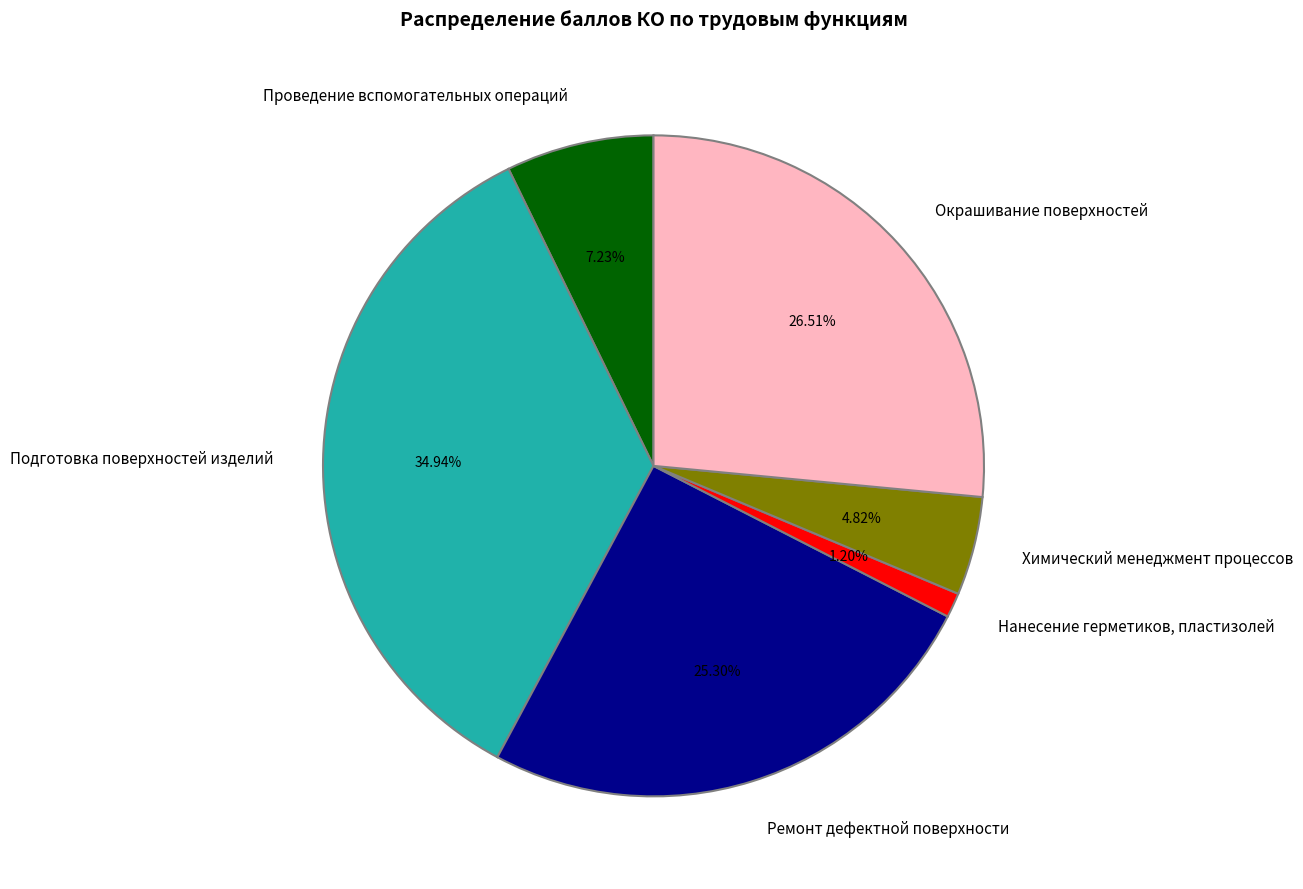

Between Проведение вспомогательных операций and Химический менеджмент процессов, which is larger?

Проведение вспомогательных операций